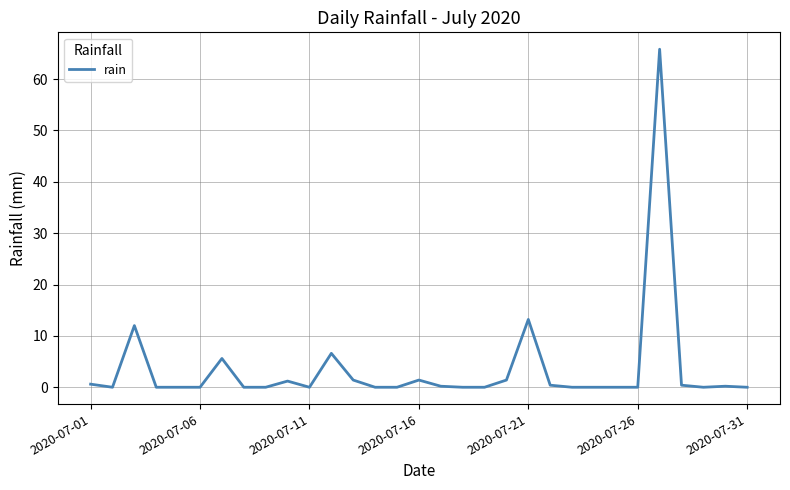

What is the greatest value displayed?

65.8